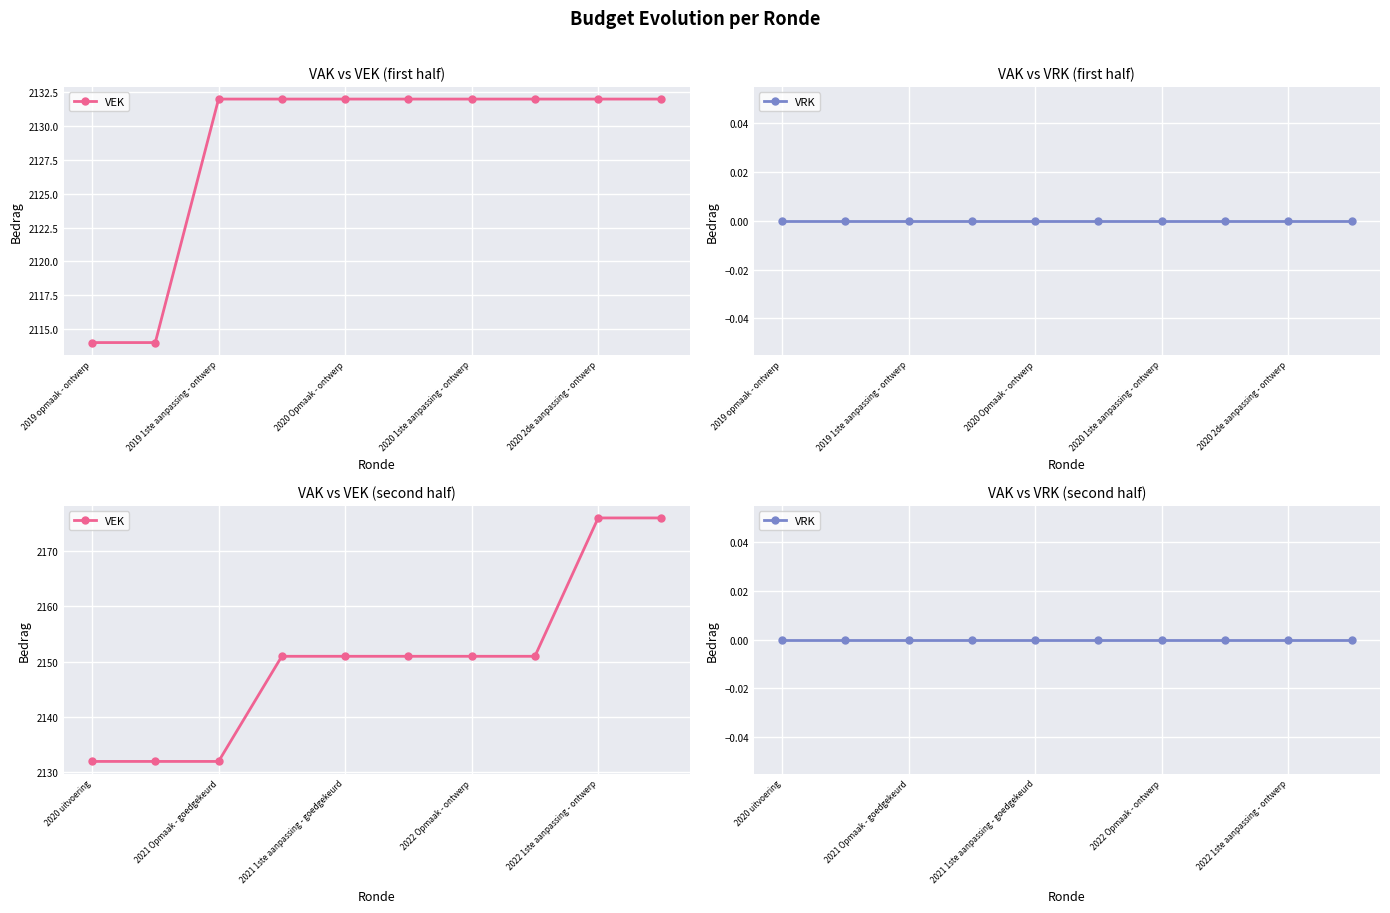

The VRK series shows 0 at 2020 1ste aanpassing - ontwerp. True or false?

True